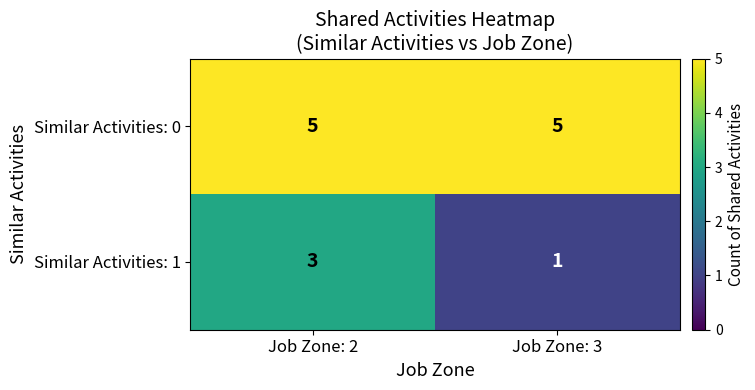

The value of Similar Activities: 1 at Job Zone: 2 is 4. True or false?

False